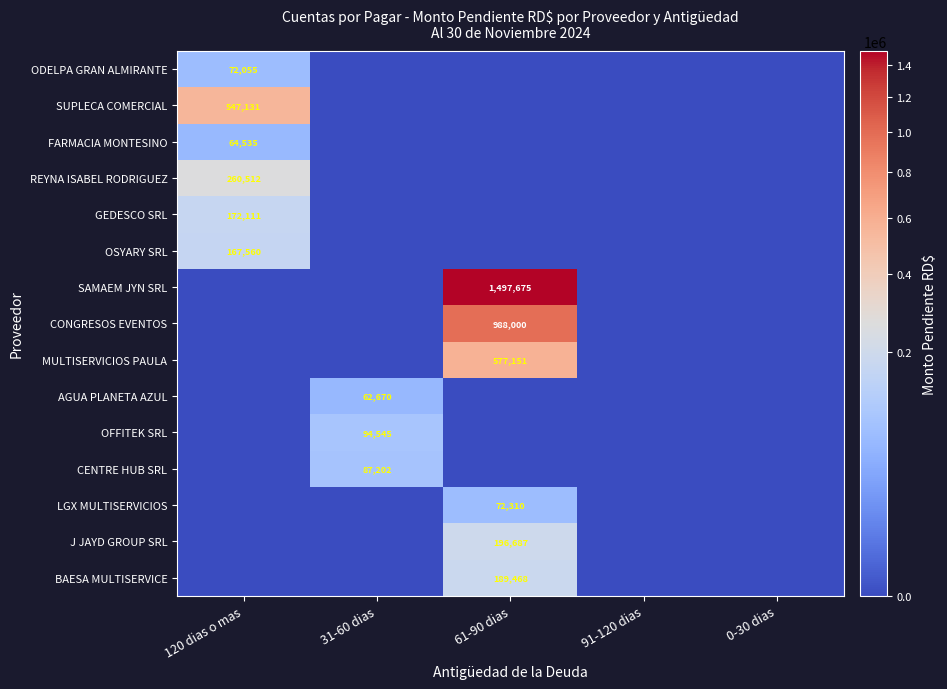

The OSYARY SRL series shows 65014 at 120 dias o mas. True or false?

False